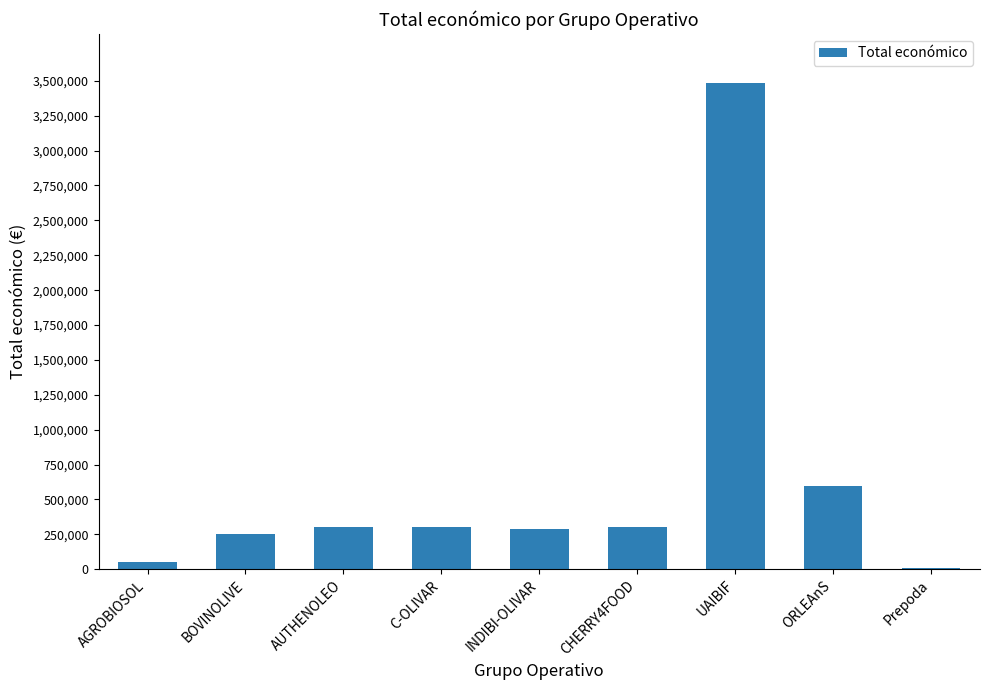

The value at BOVINOLIVE is 251272. True or false?

True